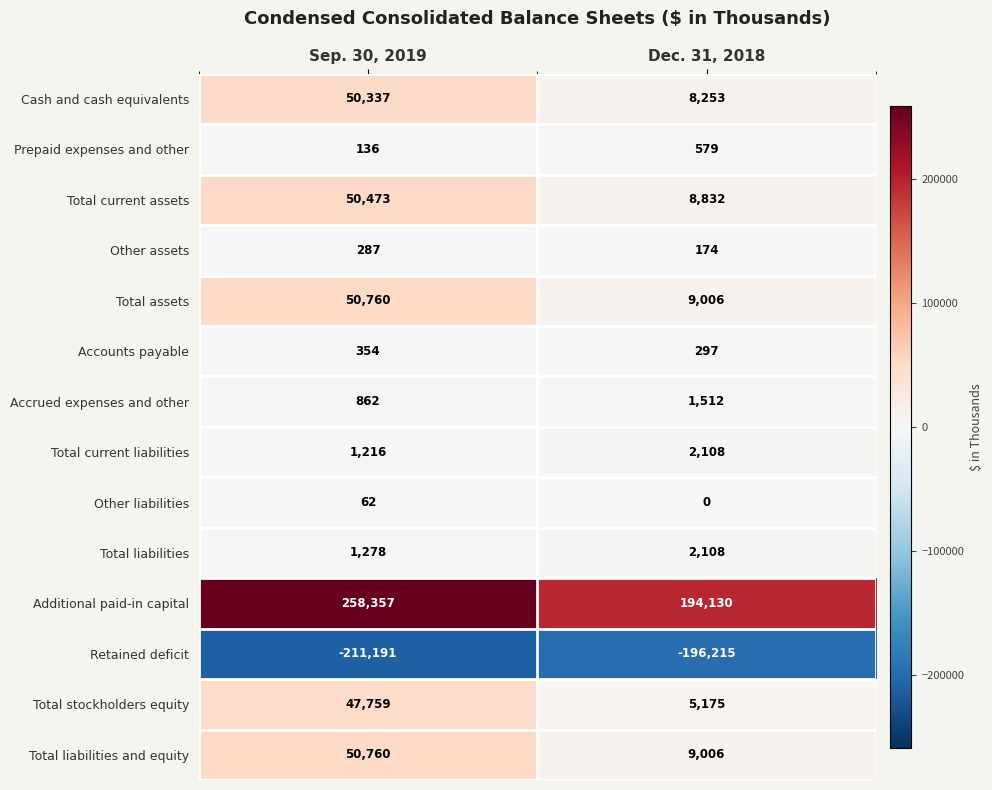

At which category does the chart reach its peak across all series?

Sep. 30, 2019